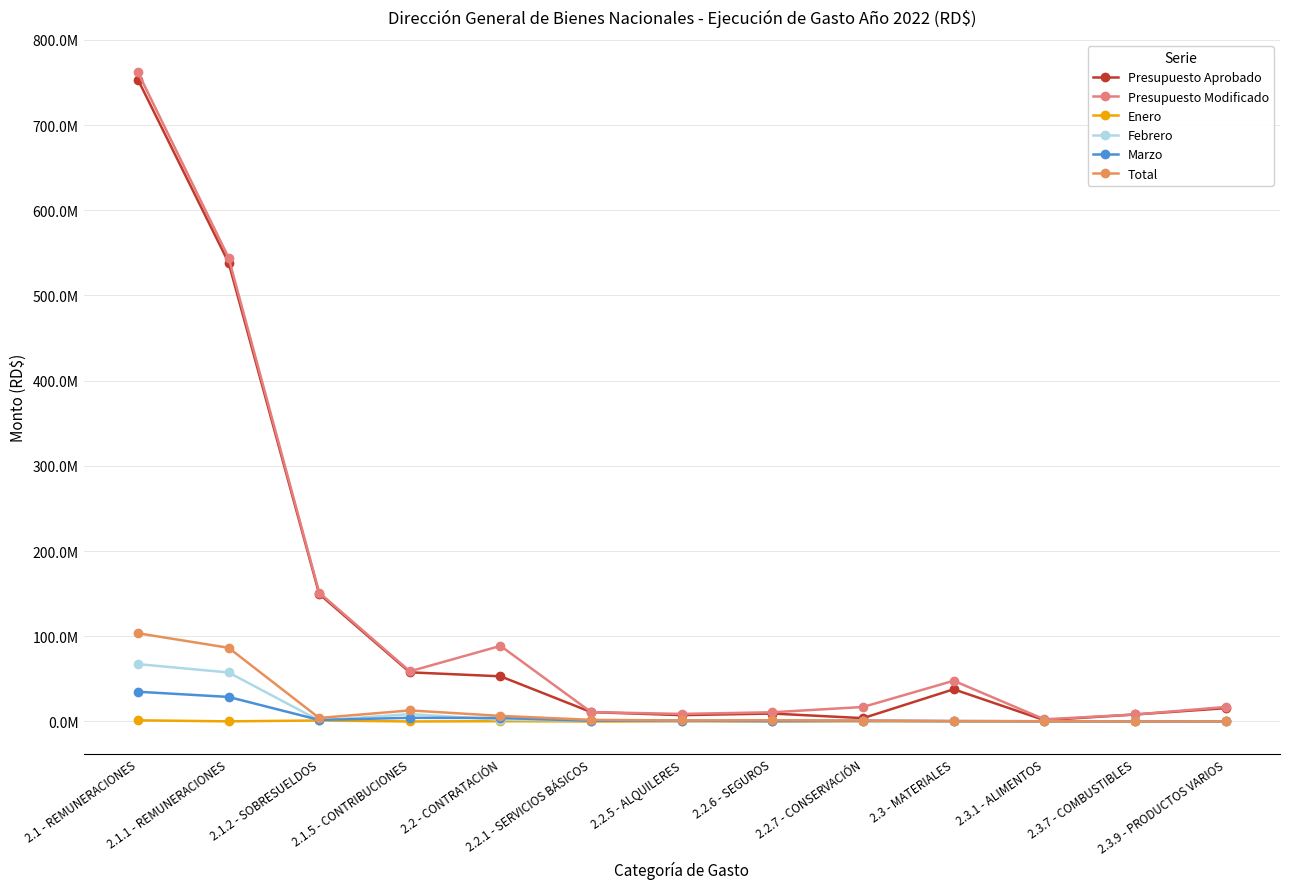

What is the minimum value for Marzo?

38651.4